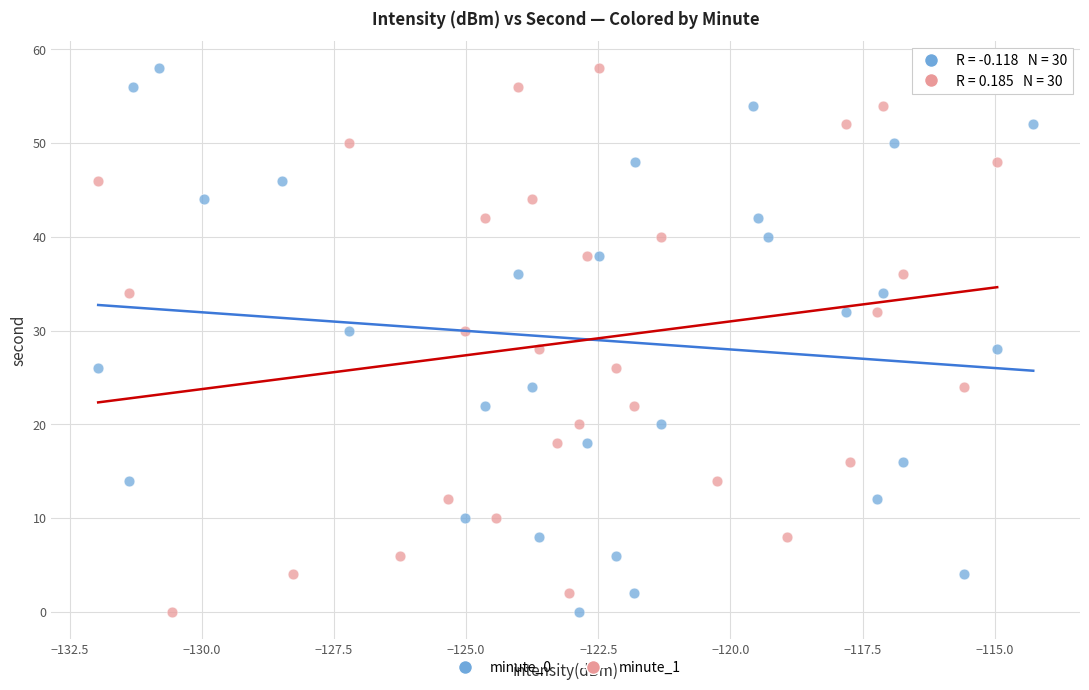

What are all the series names shown in the legend?

minute_0, minute_1